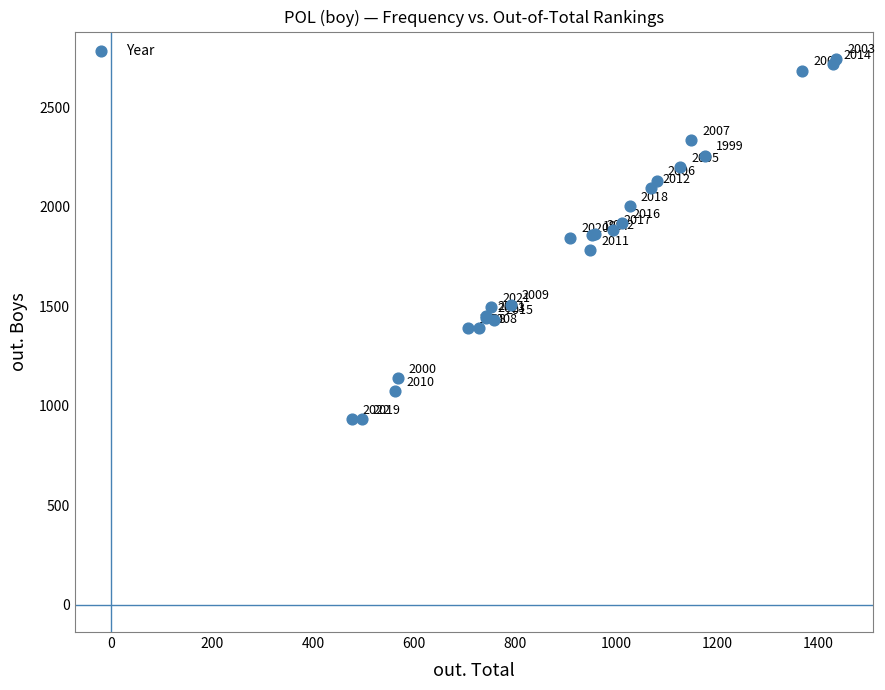

What Y value in the scatter plot is closest to 1838?

1845